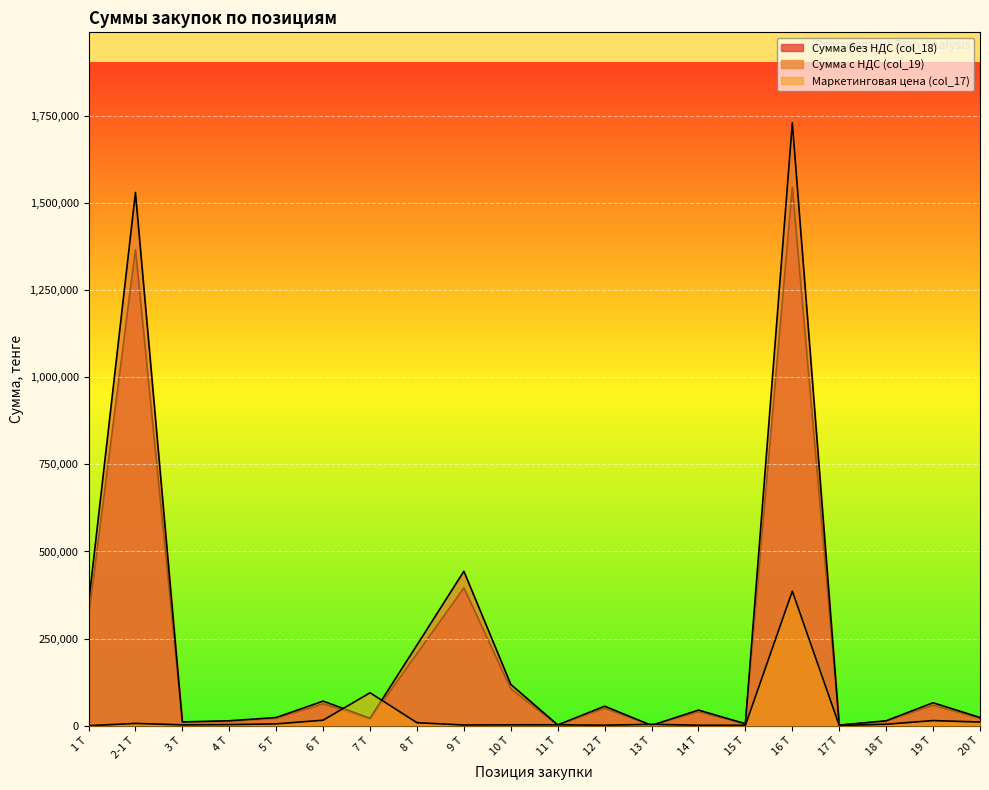

At which category is the sum across all series the highest?

16 Т